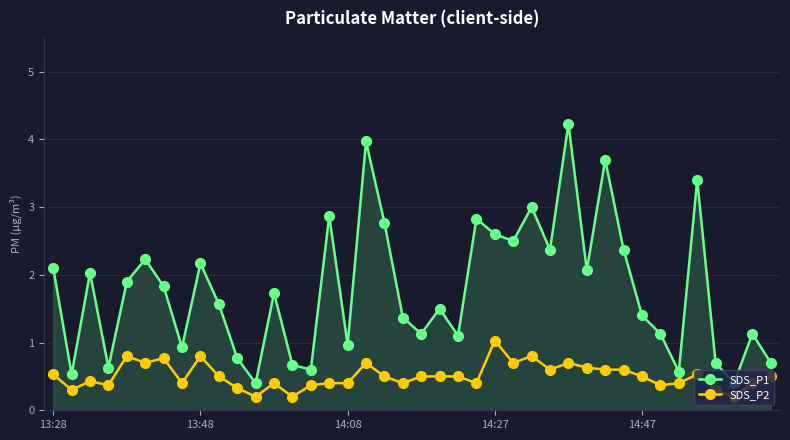

What is the sum of all SDS_P2 values?

20.3